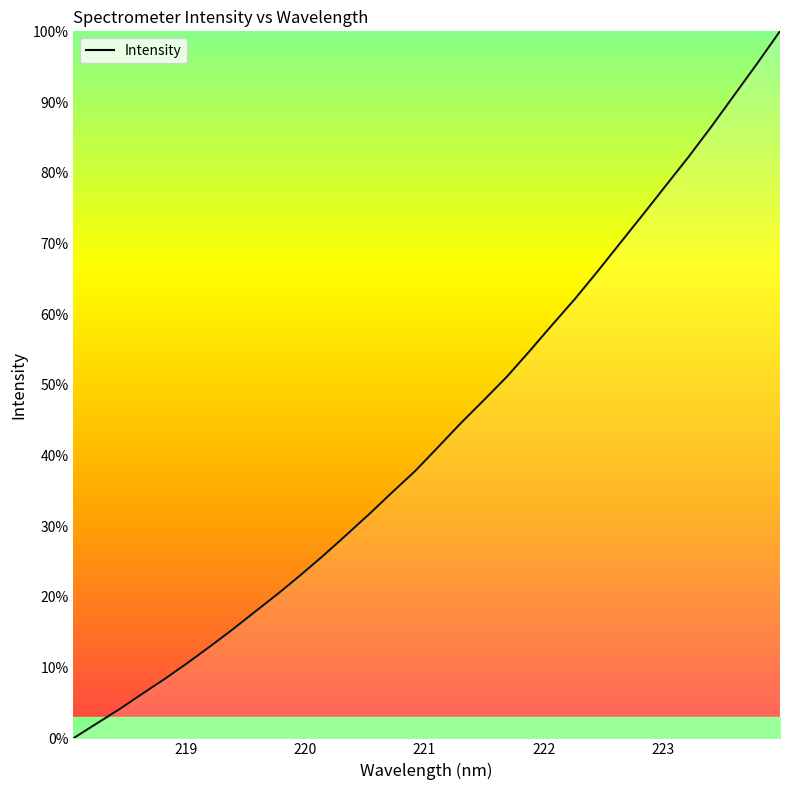

What is the difference between the maximum and minimum values?

100.0